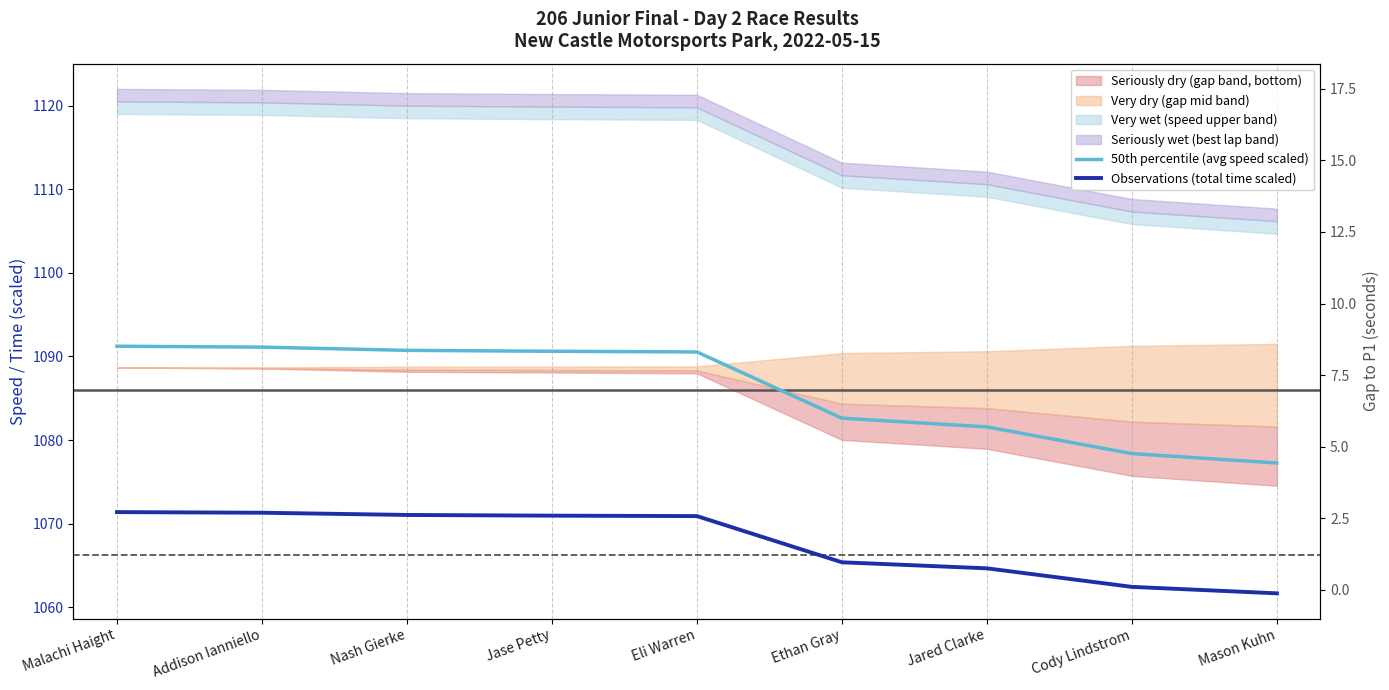

Which category has the lowest value in the 50th percentile (avg speed scaled) series?

Mason Kuhn